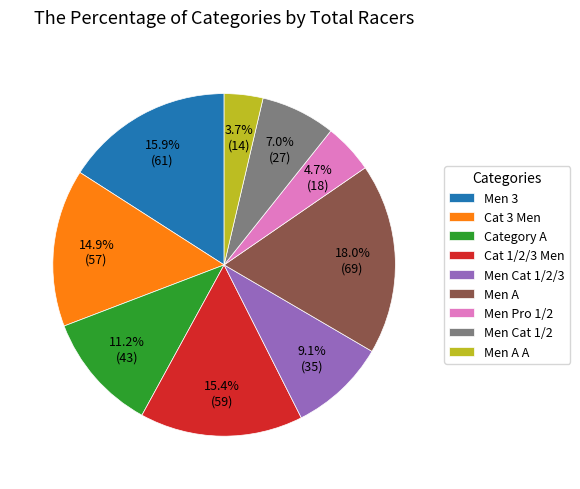

How many slices are in this pie chart?

9